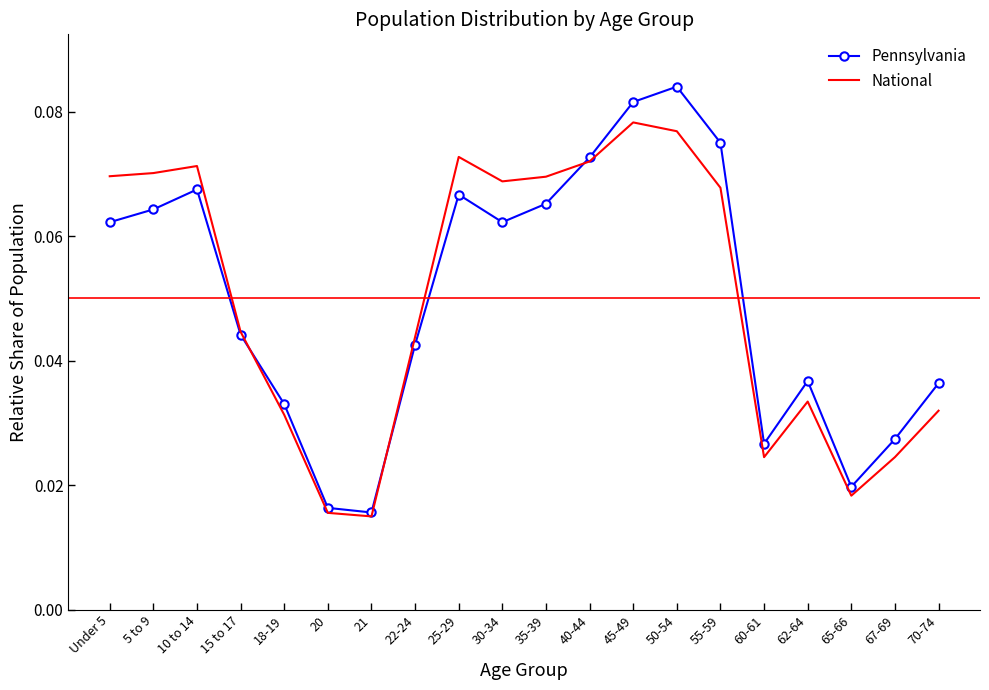

What are all the series names shown in the legend?

Pennsylvania, National